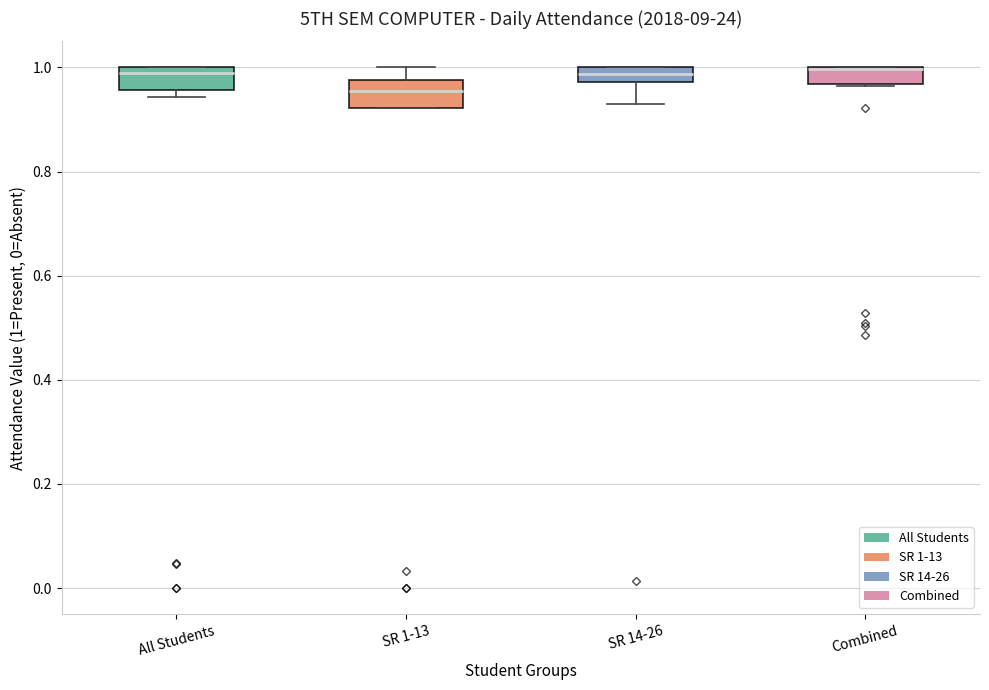

Where is the upper edge of the box for All Students on the y-axis? The values are not printed on the chart, so give them approximately, as read against the axis.

1.00